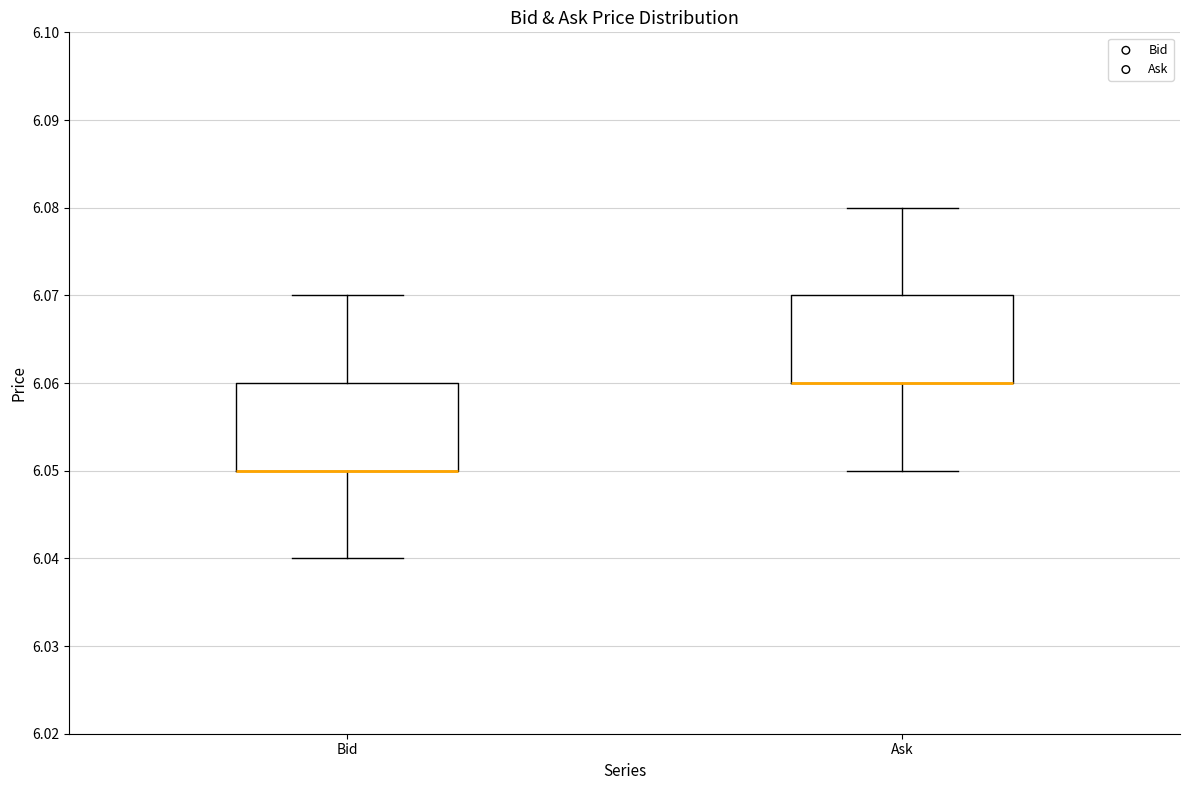

Reading left to right, transcribe this box plot: for each box, give where its median line is, the range the box spans, and where its two whiskers end, as read against the y-axis. The values are not printed on the chart, so give them approximately, as read against the axis.

Bid: median 6.05 (drawn on the box's lower edge), box 6.05 to 6.06, whiskers 6.04 to 6.07
Ask: median 6.06 (drawn on the box's lower edge), box 6.06 to 6.07, whiskers 6.05 to 6.08